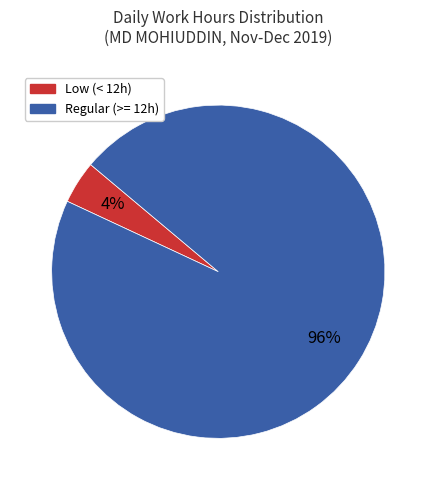

Which has a higher value, Low (< 12h) or Regular (>= 12h)?

Regular (>= 12h)